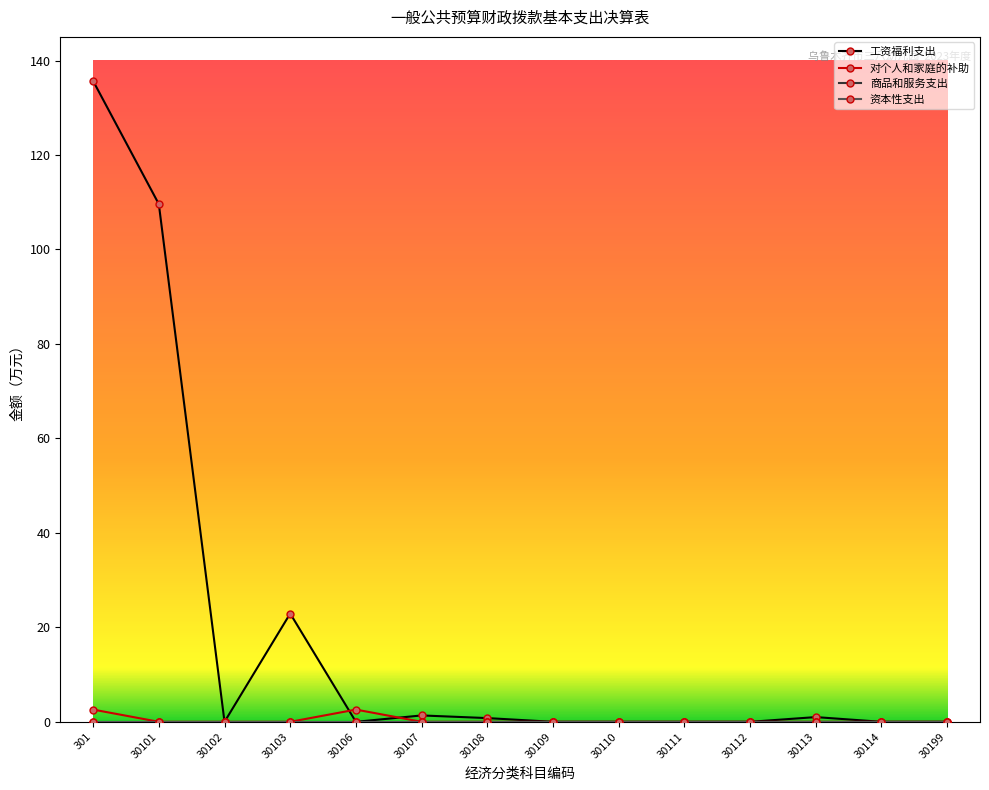

Where is the first local minimum for 工资福利支出?

30102